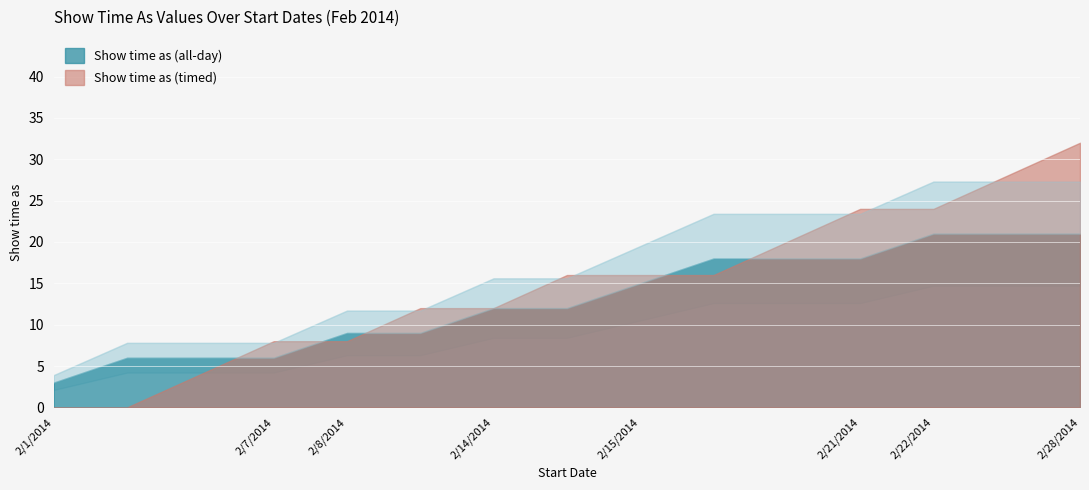

Which series has the largest total across all categories?

Show time as (timed)